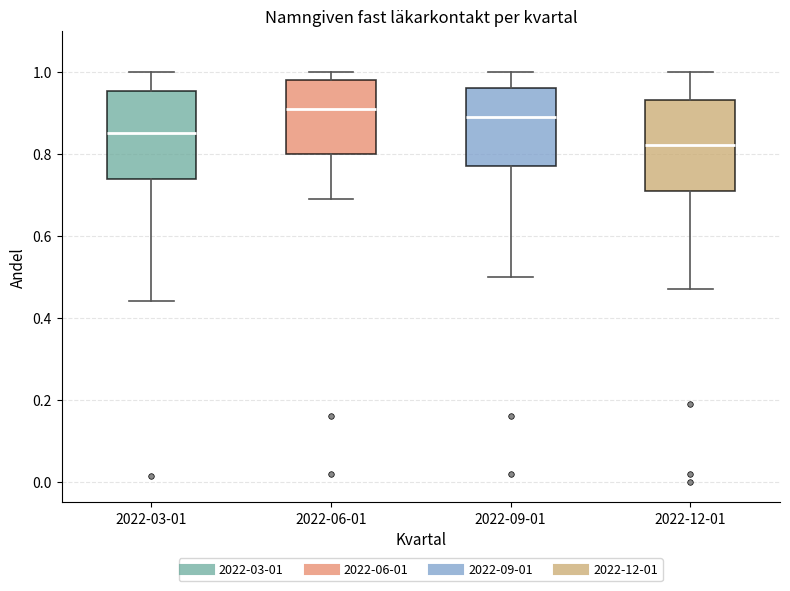

Reading left to right, transcribe this box plot: for each box, give where its median line is, the range the box spans, and where its two whiskers end, as read against the y-axis. The values are not printed on the chart, so give them approximately, as read against the axis.

2022-03-01: median 0.86, box 0.74 to 0.96, whiskers 0.44 to 1.00
2022-06-01: median 0.92, box 0.80 to 0.98, whiskers 0.70 to 1.00
2022-09-01: median 0.90, box 0.78 to 0.96, whiskers 0.50 to 1.00
2022-12-01: median 0.82, box 0.72 to 0.94, whiskers 0.48 to 1.00